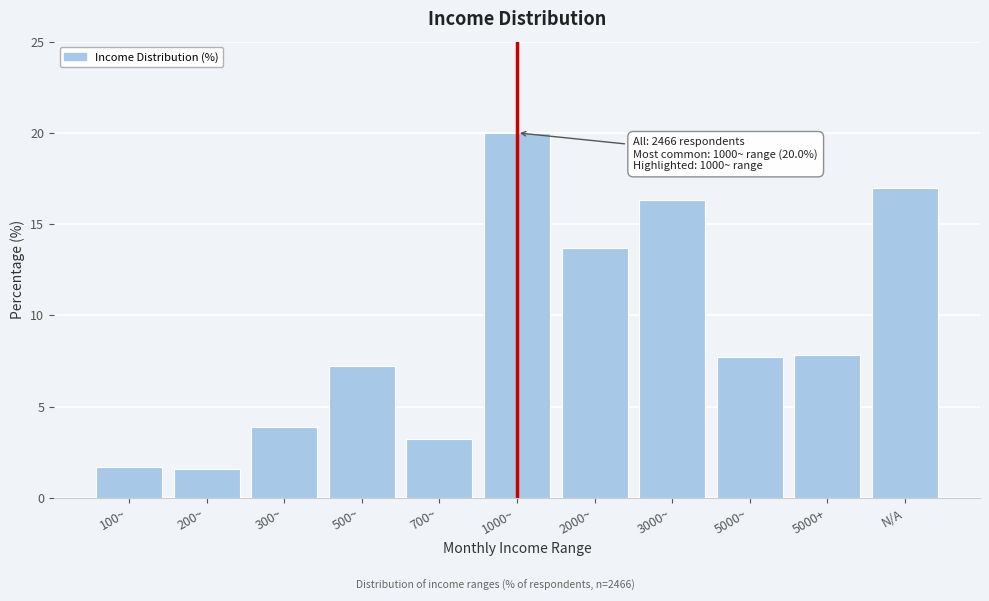

What is the greatest value displayed?

20.0